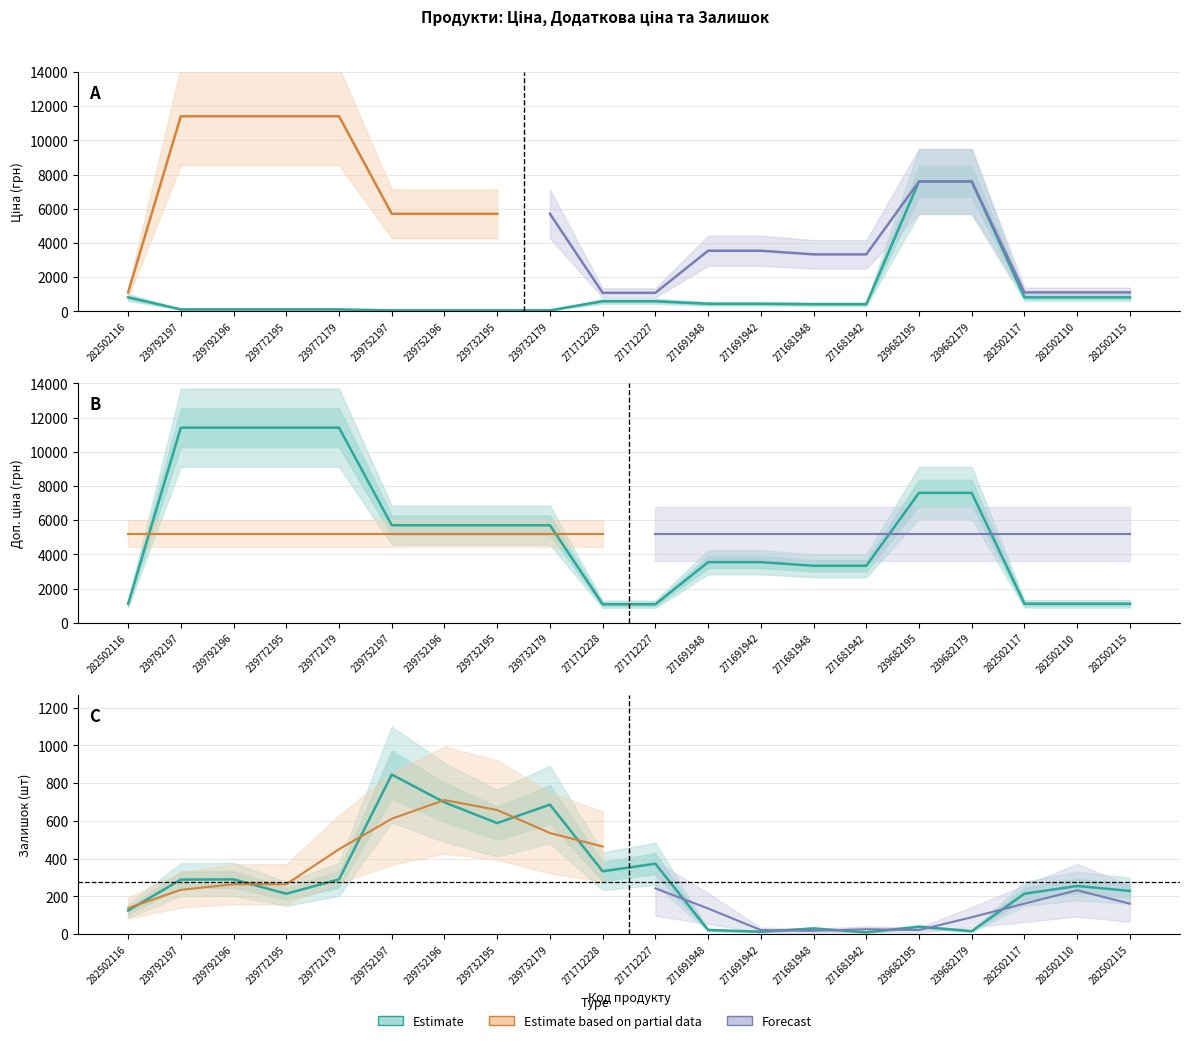

True or false: Ціна and Доп. ціна cross at least once.

False